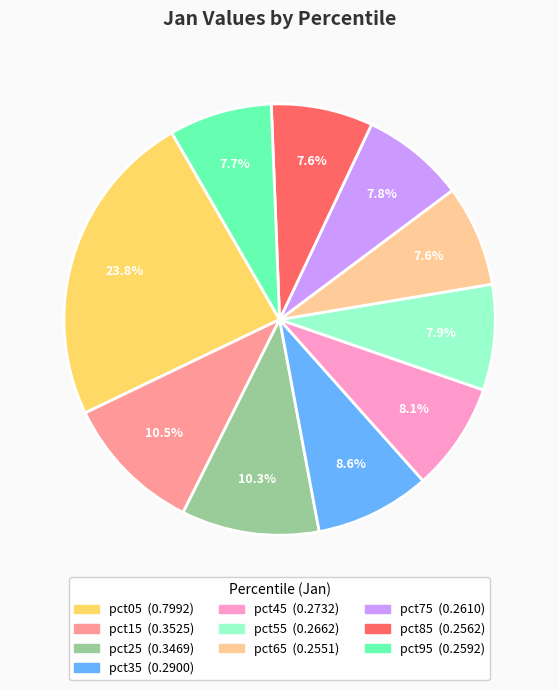

Between pct15 and pct65, which is larger?

pct15